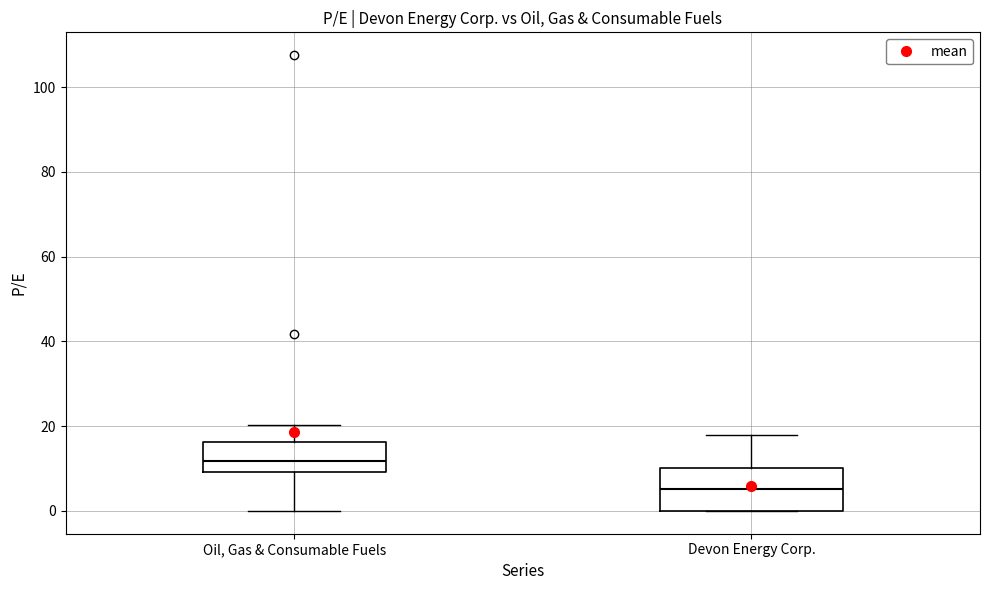

Which box has the lowest median line?

Devon Energy Corp.